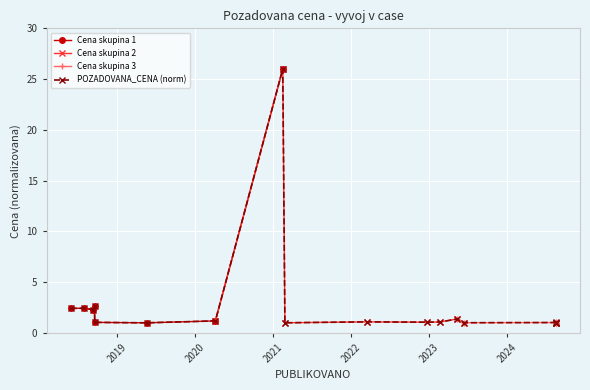

Count the number of categories in the chart.

18